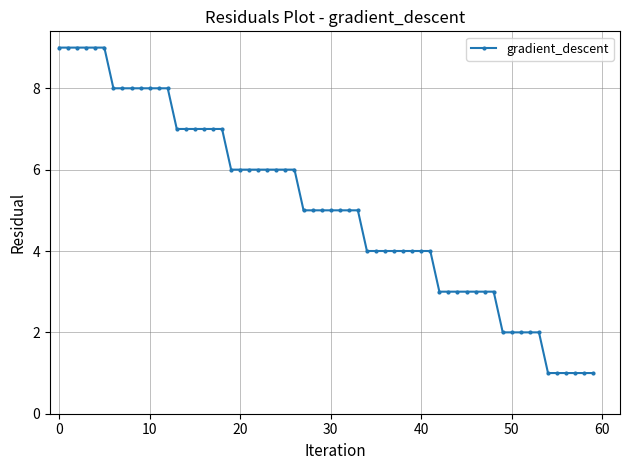

What is the greatest value displayed?

9